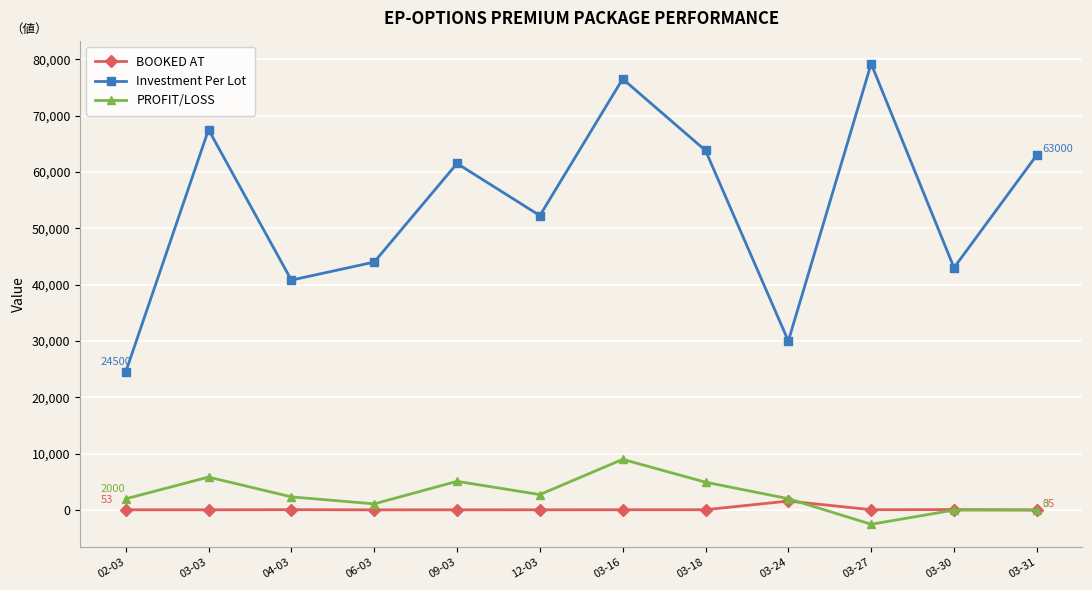

Does the chart have visible grid lines?

Yes